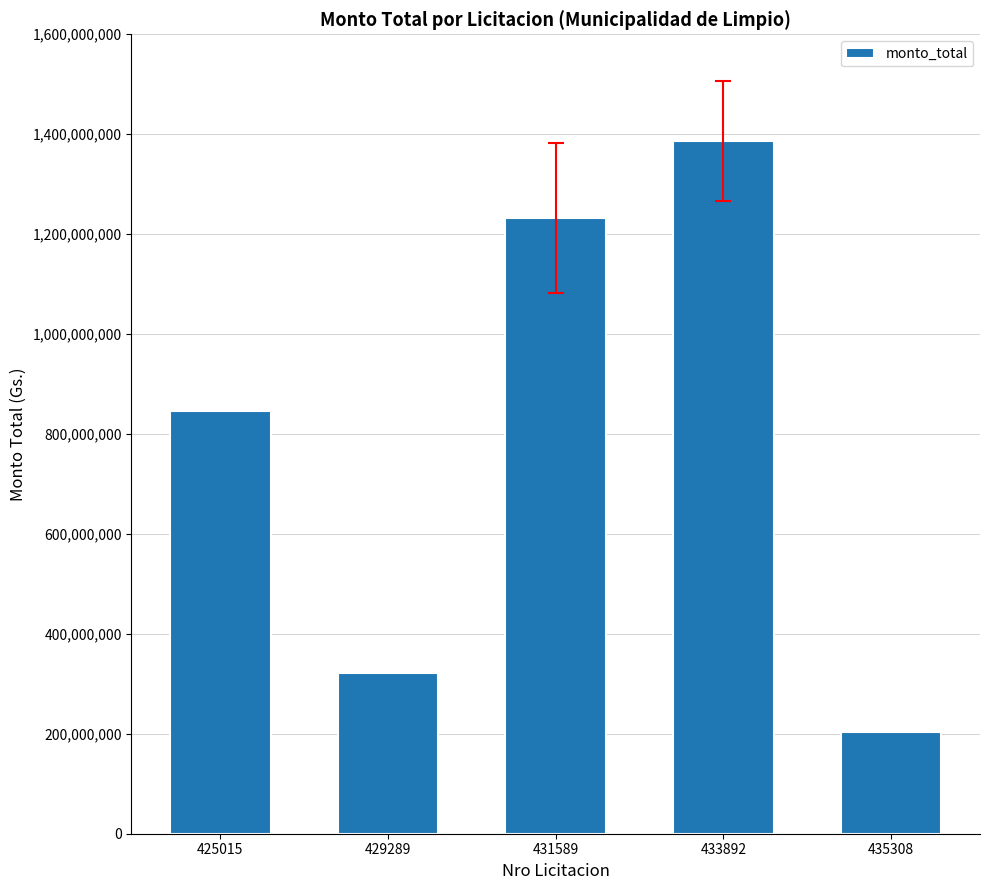

The value at 431589 is 1232280036. True or false?

True